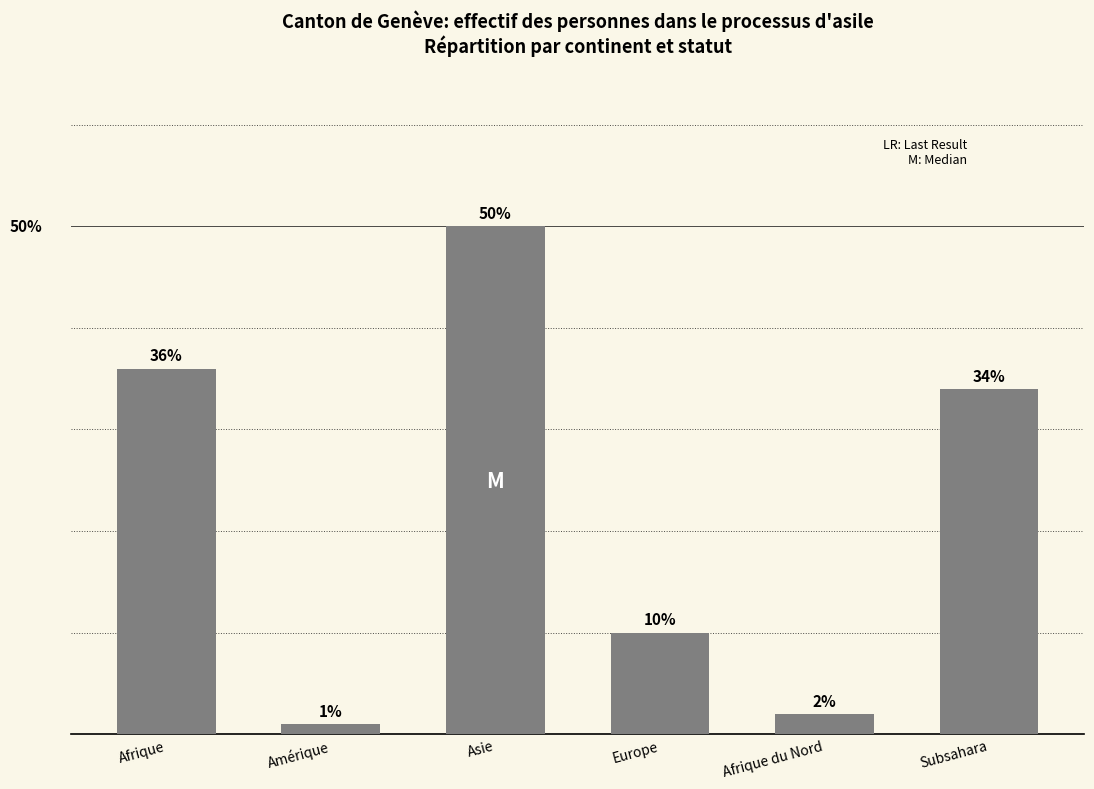

Rank the categories by value from lowest to highest.

Amérique, Afrique du Nord, Europe, Subsahara, Afrique, Asie